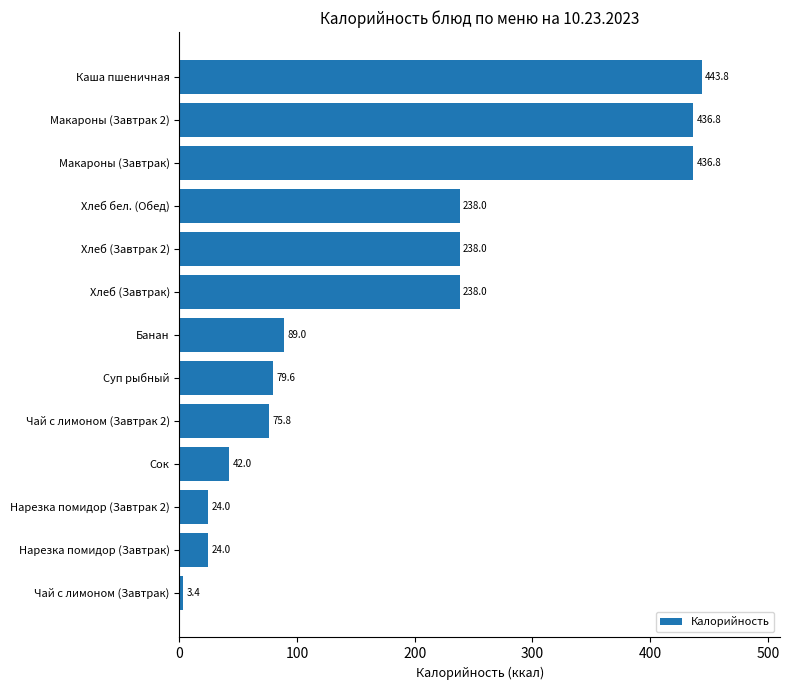

What is the sum of all values?

2369.2